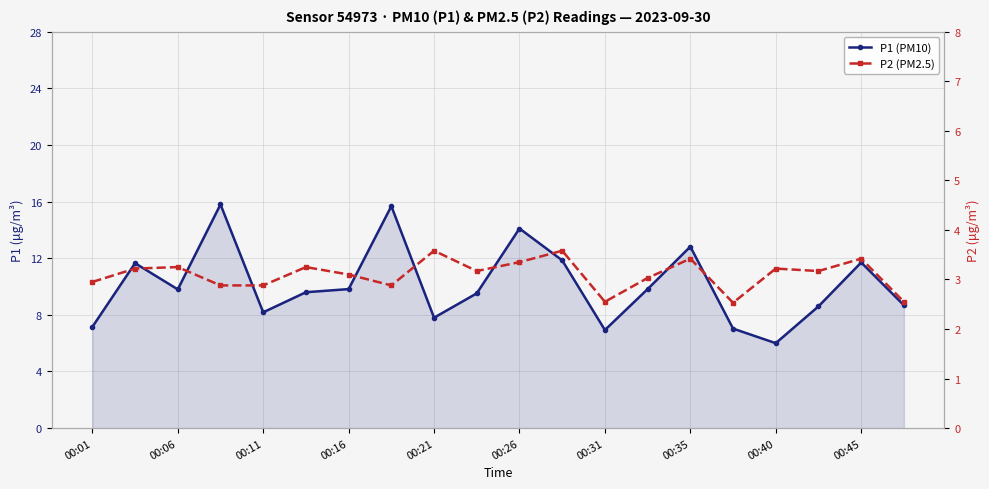

What is the spread (max minus min) of values at 00:01?

4.2